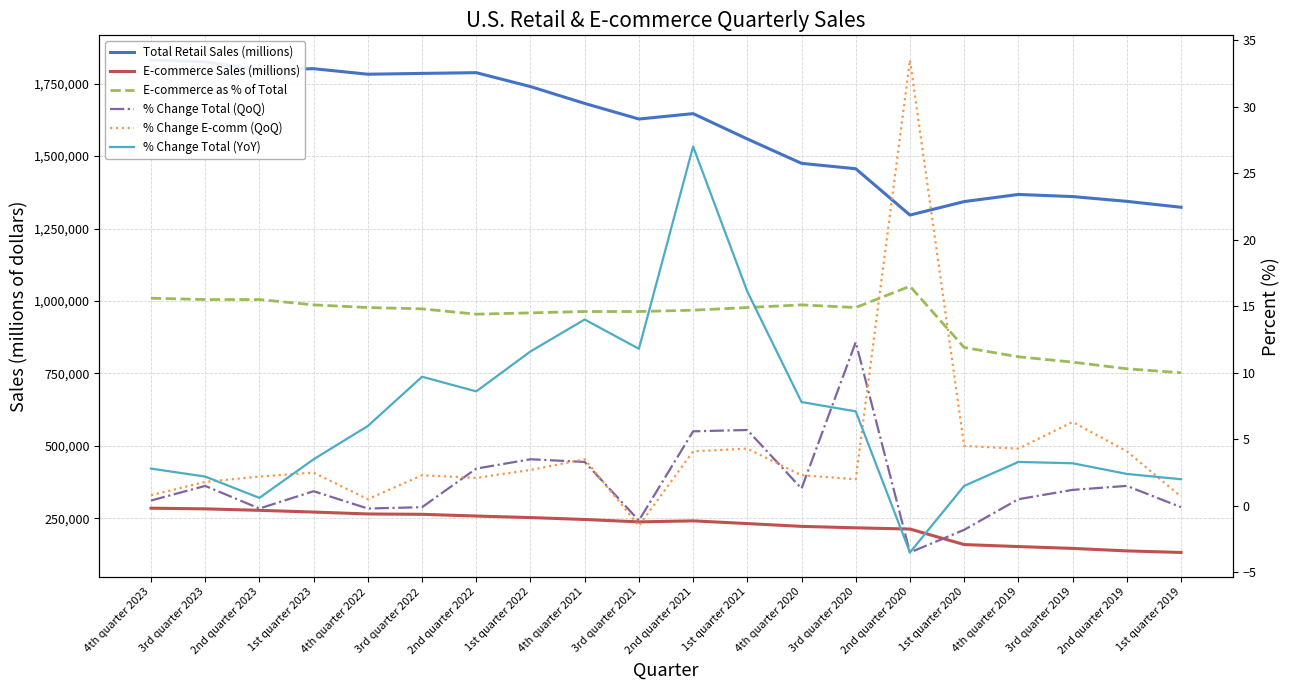

At which label does % Change Total (QoQ) first exceed 1?

3rd quarter 2023